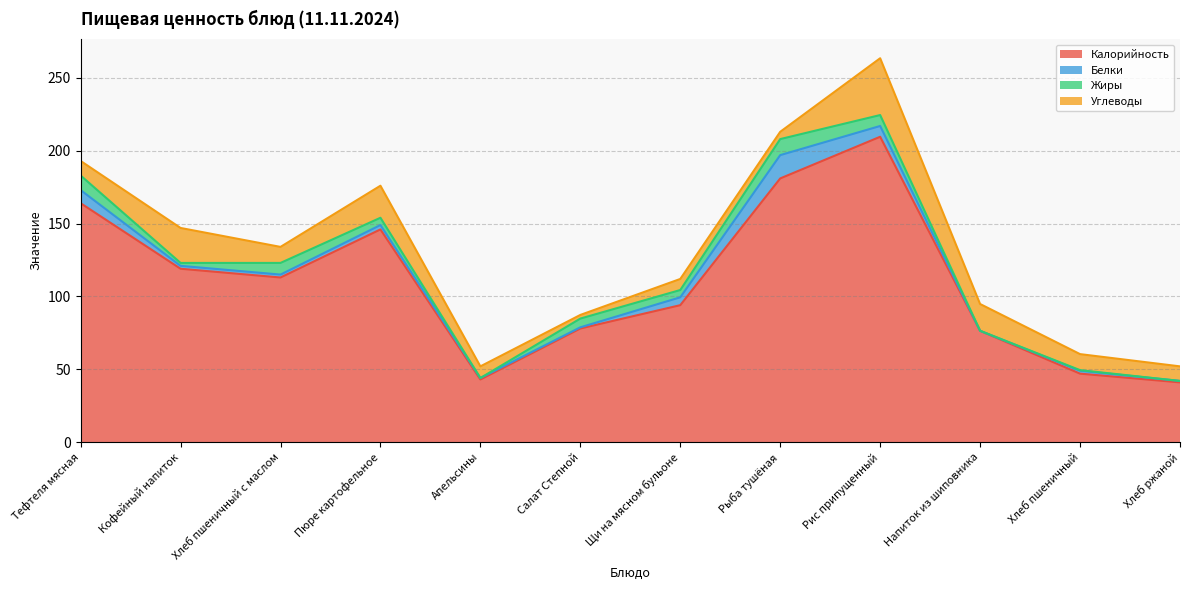

Which has a higher value, Апельсины or Салат Степной?

Салат Степной